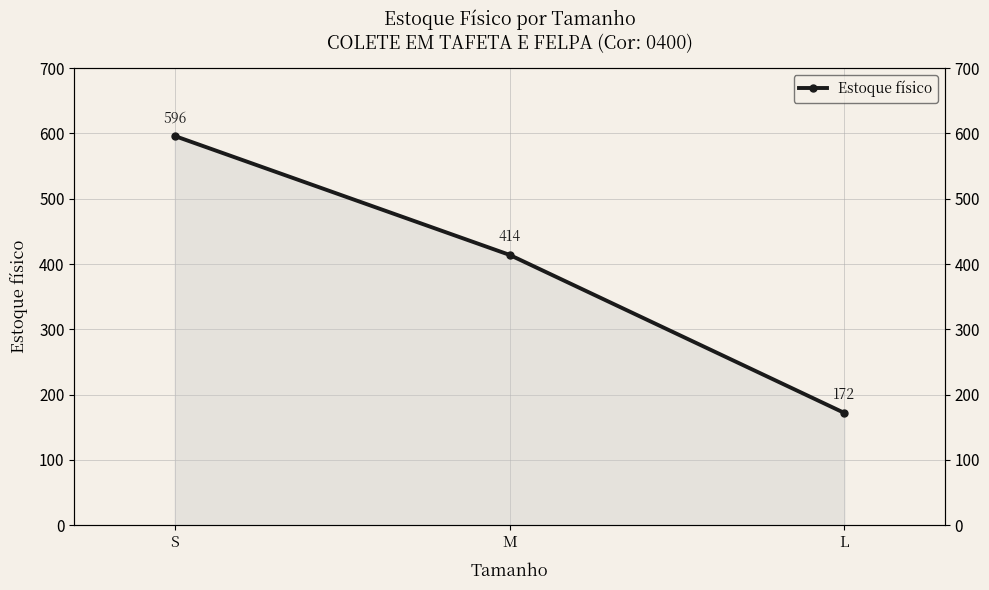

List the labels in order of value, smallest first.

L, M, S